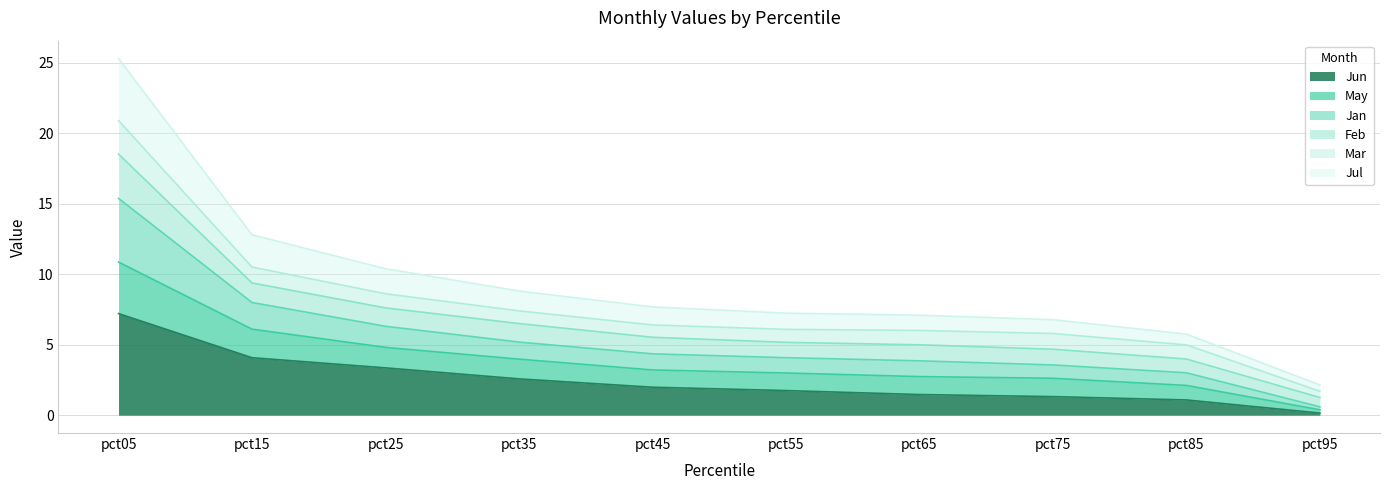

Between pct75 and pct35, which is larger?

pct35